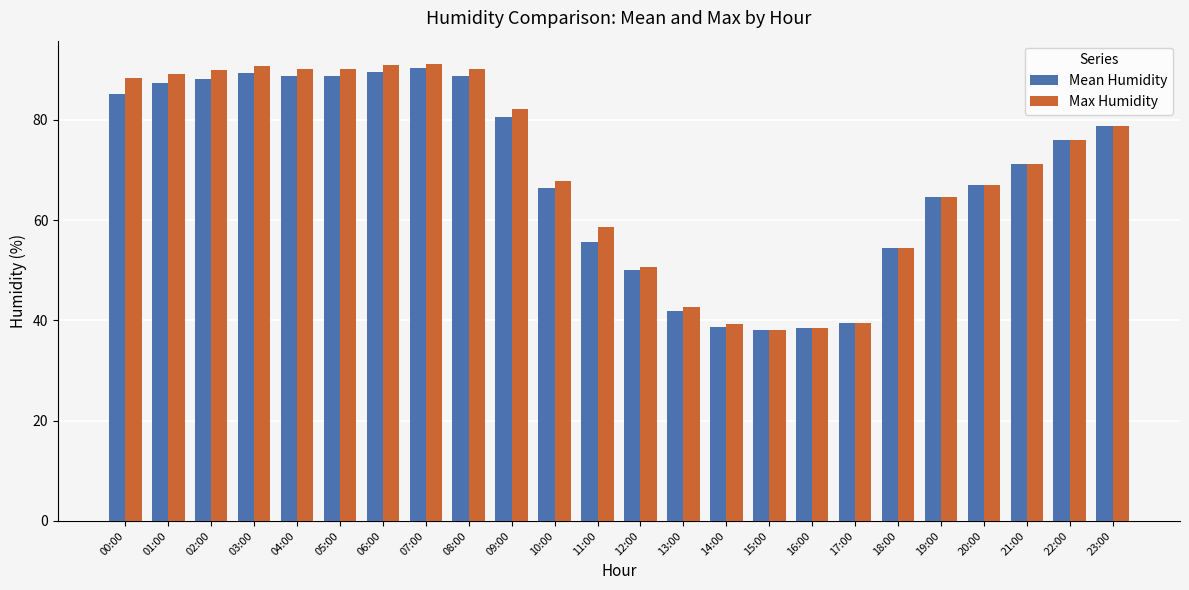

Is it true that Mean Humidity equals 89.3 at 03:00?

True